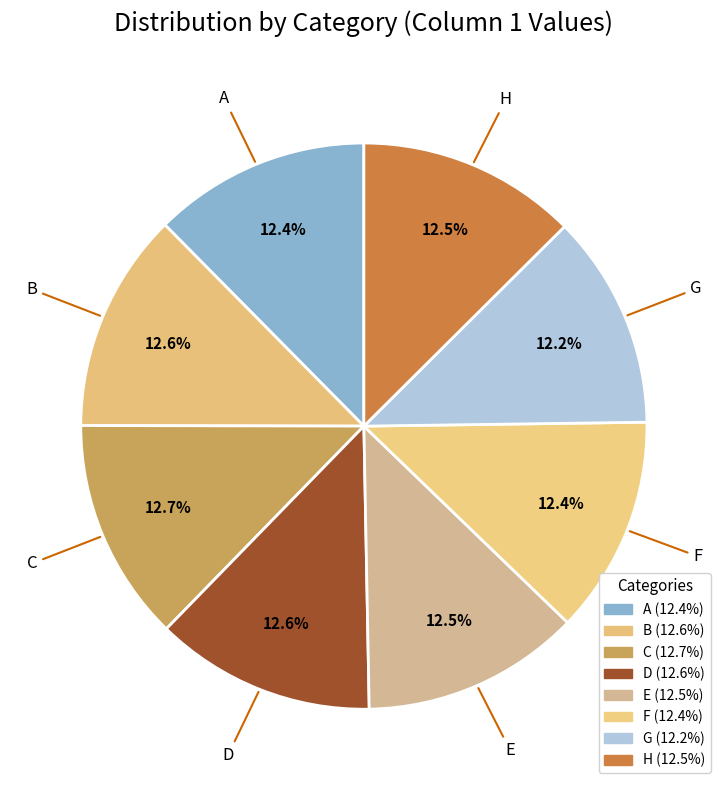

Combined, what portion of the pie is D and E?

25.1%